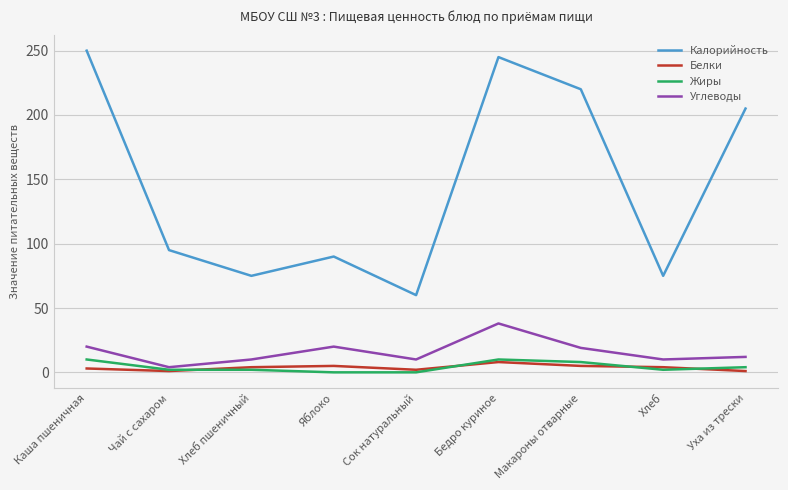

Which series changed the most between Яблоко and Макароны отварные?

Калорийность